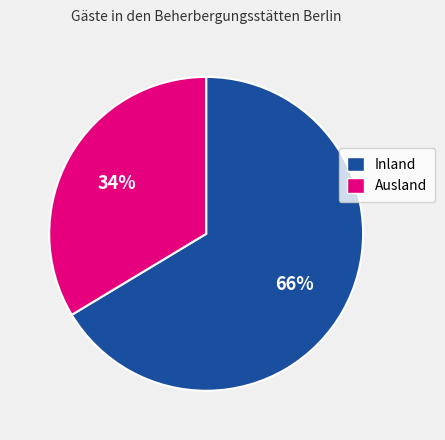

Is the sum of Ausland and Inland greater than half?

Yes